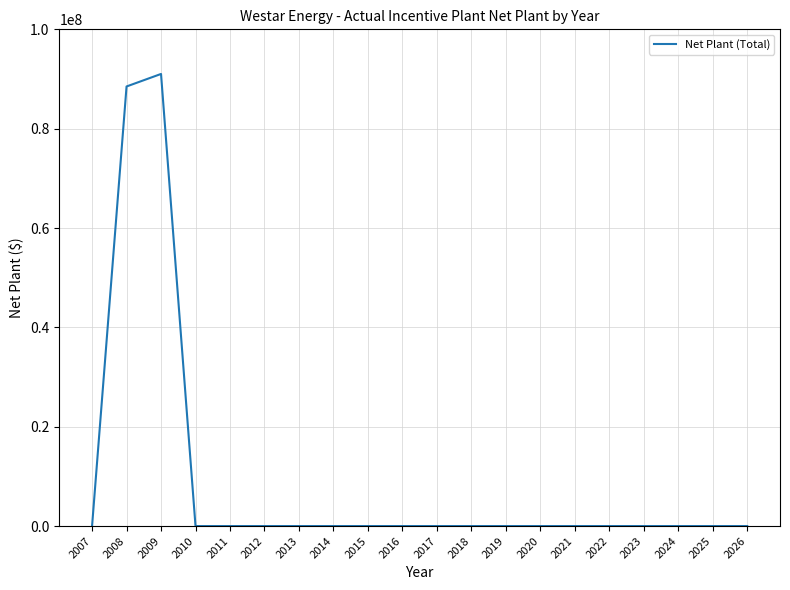

What is the maximum value shown in the chart?

91018215